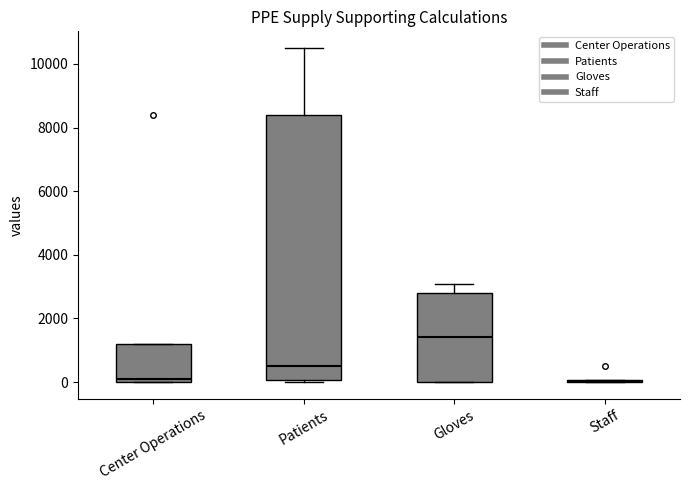

Which box is the tallest, from its lower edge to its upper edge?

Patients